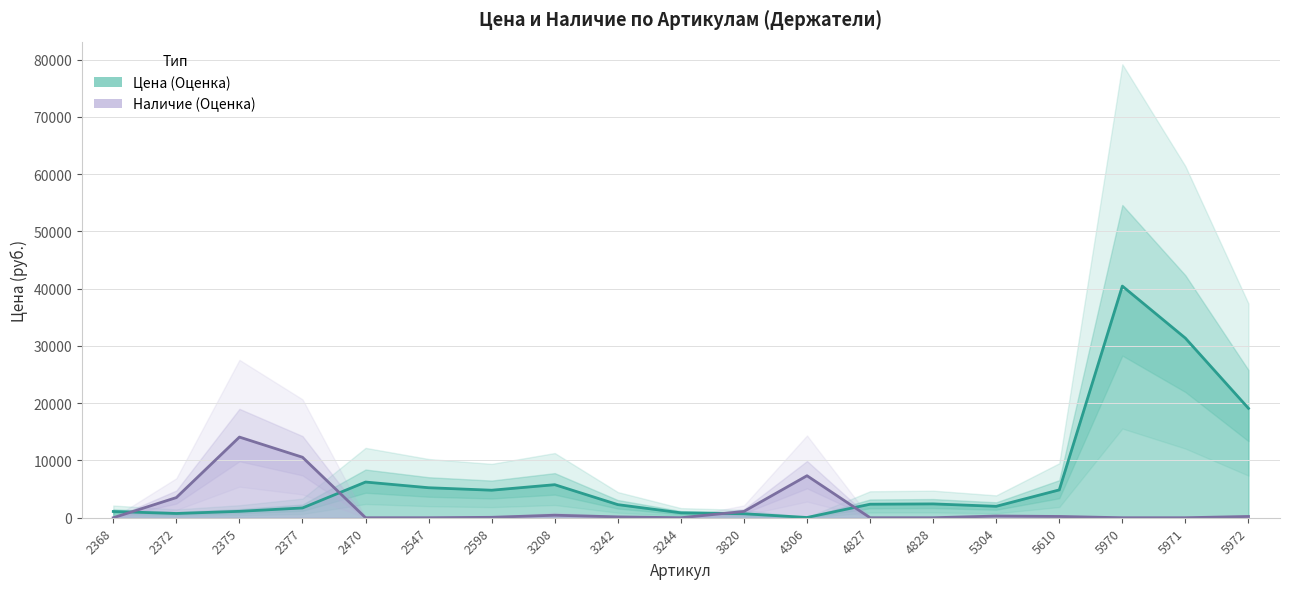

Reading right to left, transcribe all the data shown in this chart.

Цена: 19106.0	31361.0	40453.0	4860.0	1995.0	2415.0	2361.0	41.0	696.0	859.0	2289.0	5770.0	4806.0	5239.0	6232.0	1707.0	1117.0	743.0	1089.0
Наличие: 220.1	0.0	0.0	220.1	293.4	0.0	0.0	7336.0	1100.4	0.0	146.7	440.2	73.4	0.0	0.0	10563.9	14085.2	3521.3	0.0